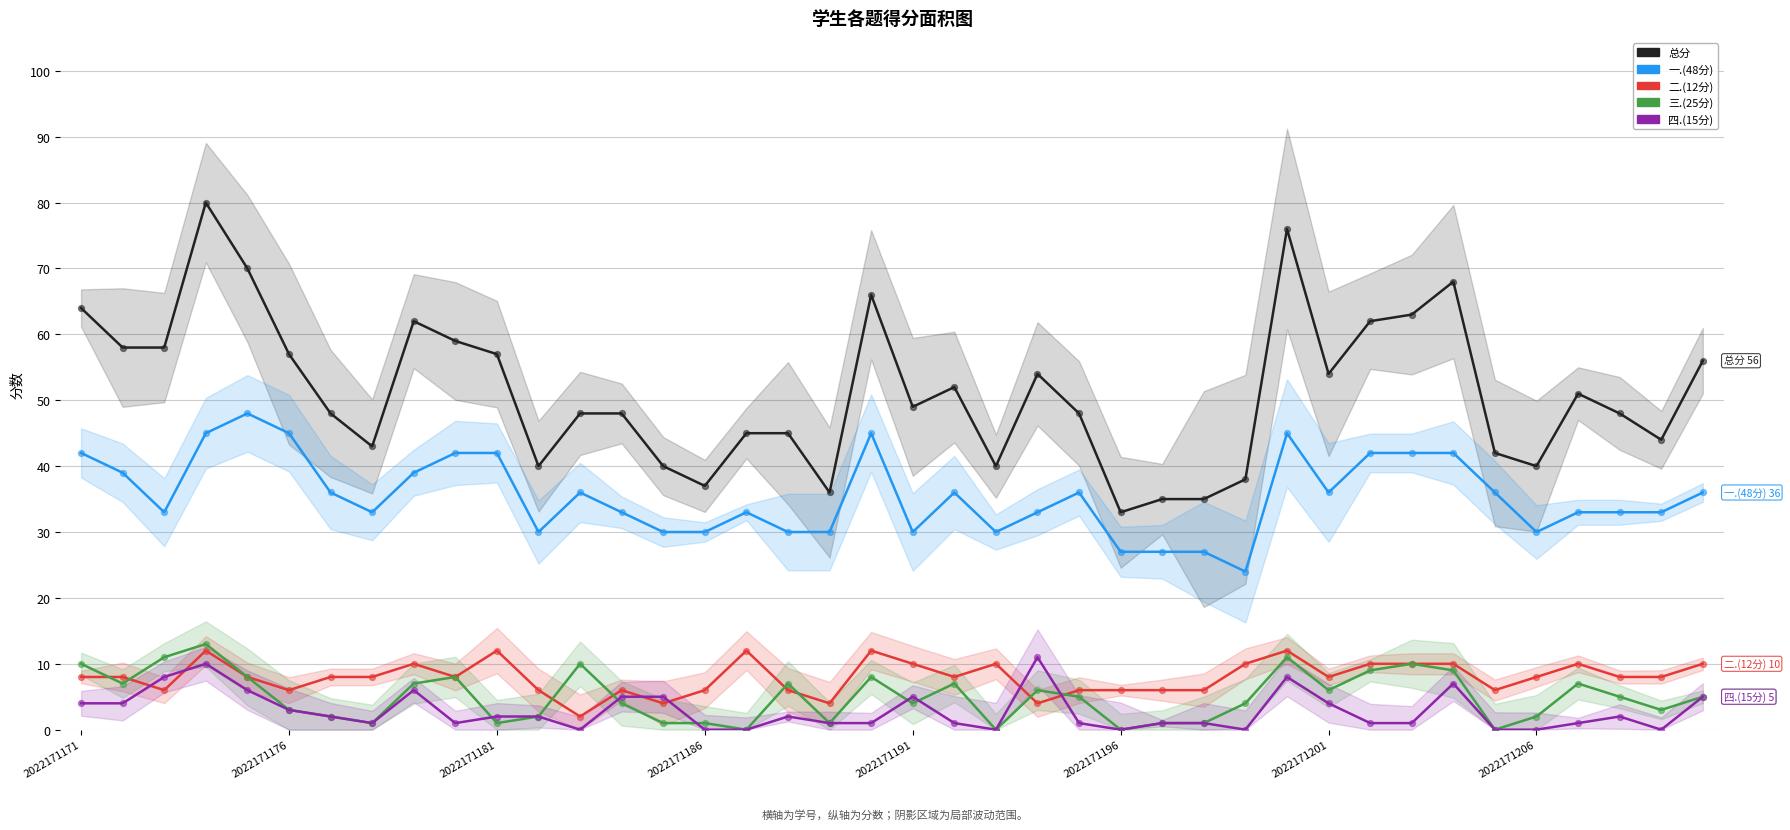

Which series contains the lowest Y value?

三.(25分)